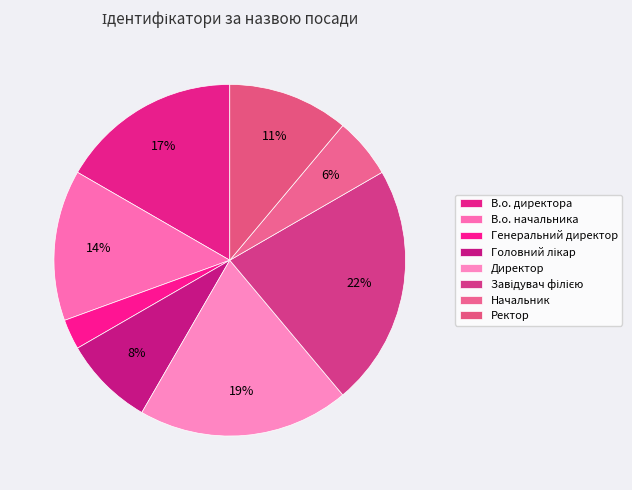

To the nearest percent, what is the difference between the largest and smallest slice percentages?

19%